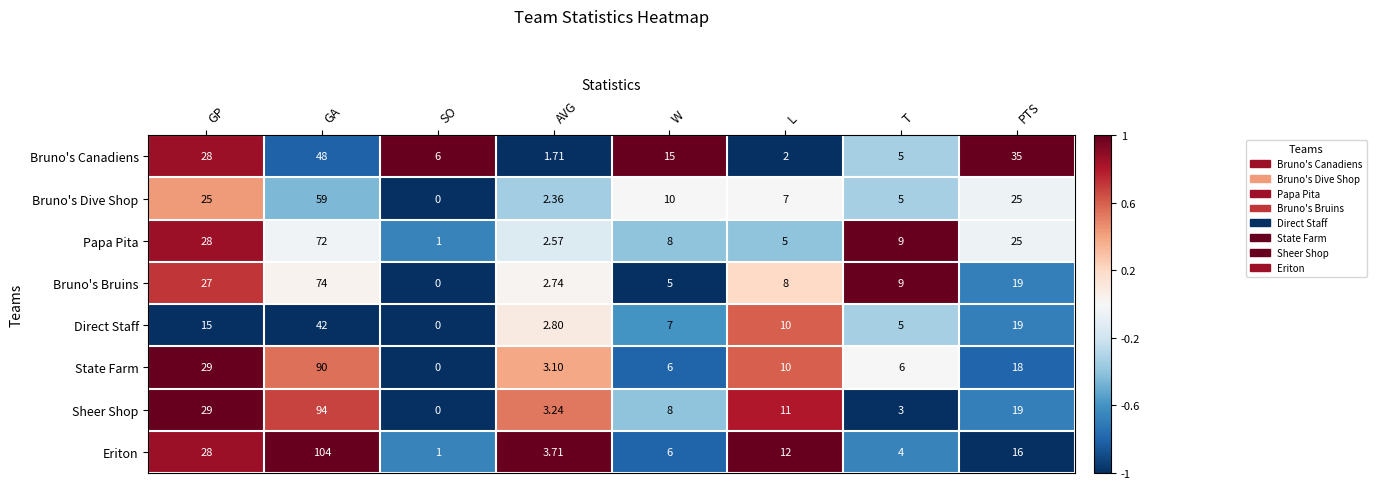

How many series are shown in this chart?

8